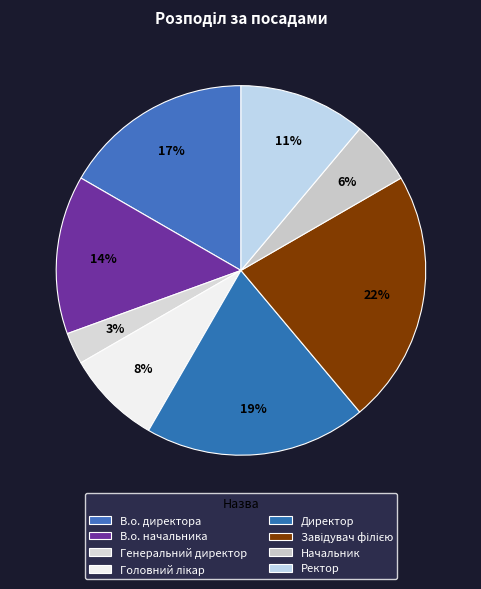

Does any single category account for the majority?

No